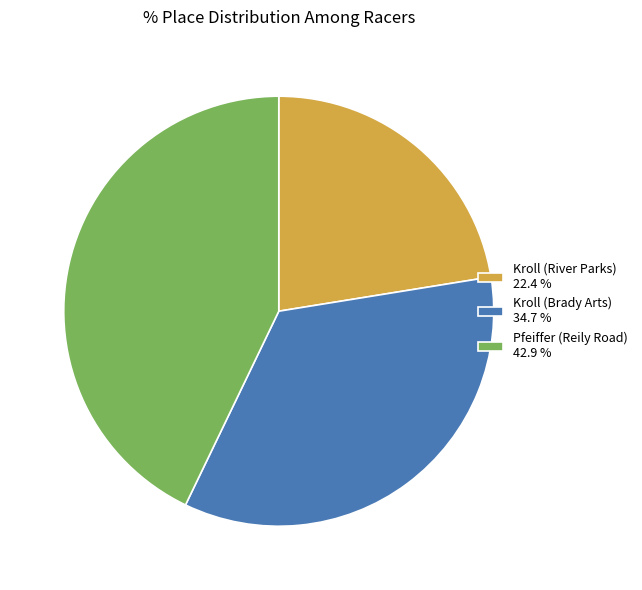

Count the number of slices in the pie.

3